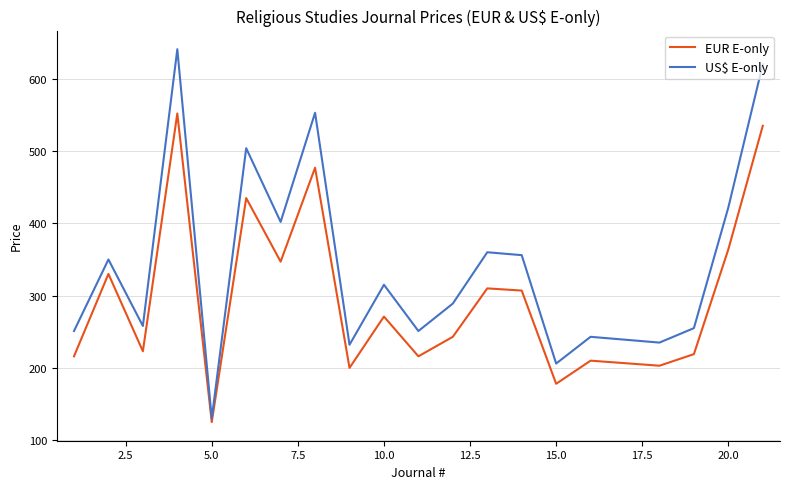

Which series has the largest range (max minus min)?

US$ E-only